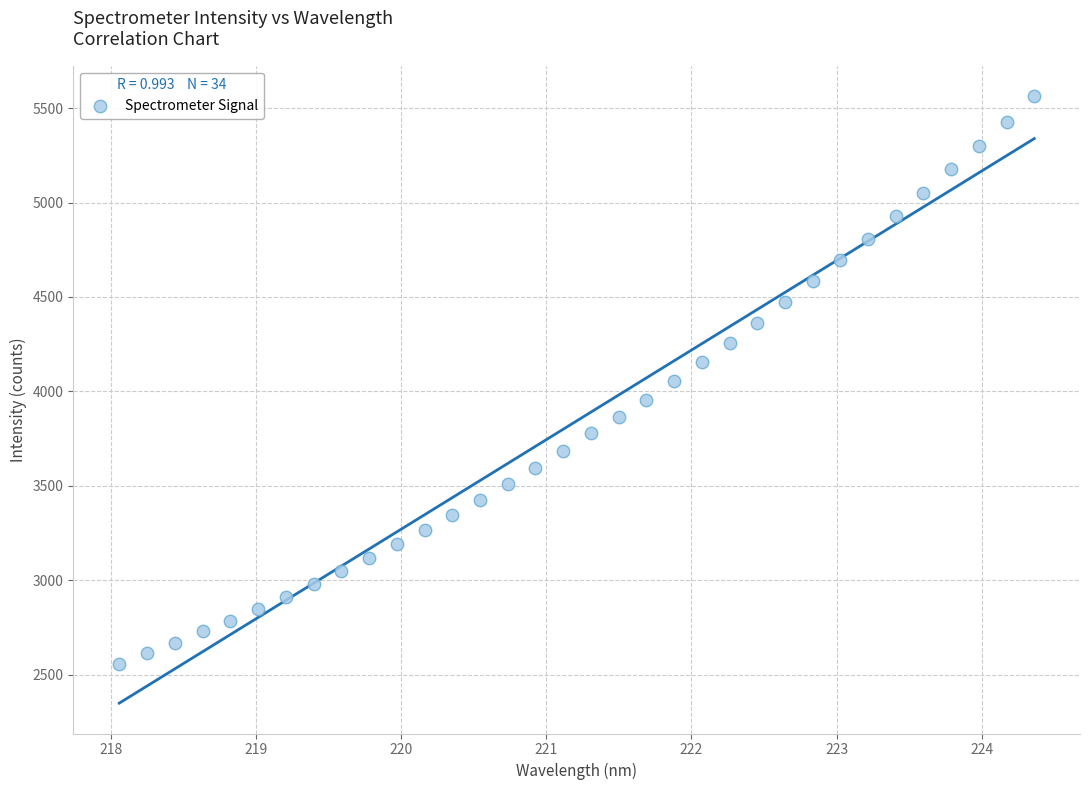

What is the range of Y values (max minus min)?

3005.8